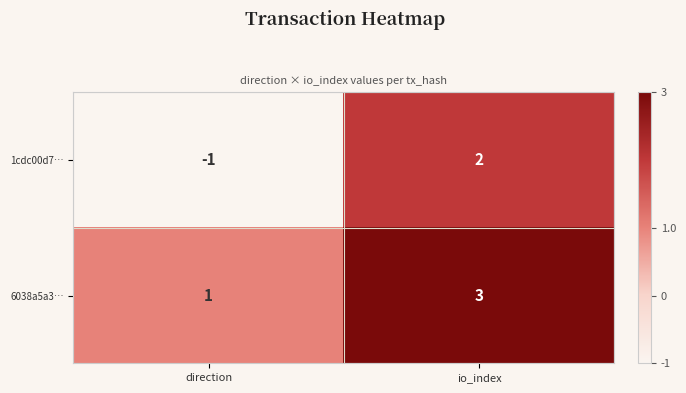

Which series has the largest total across all categories?

6038a5a3…